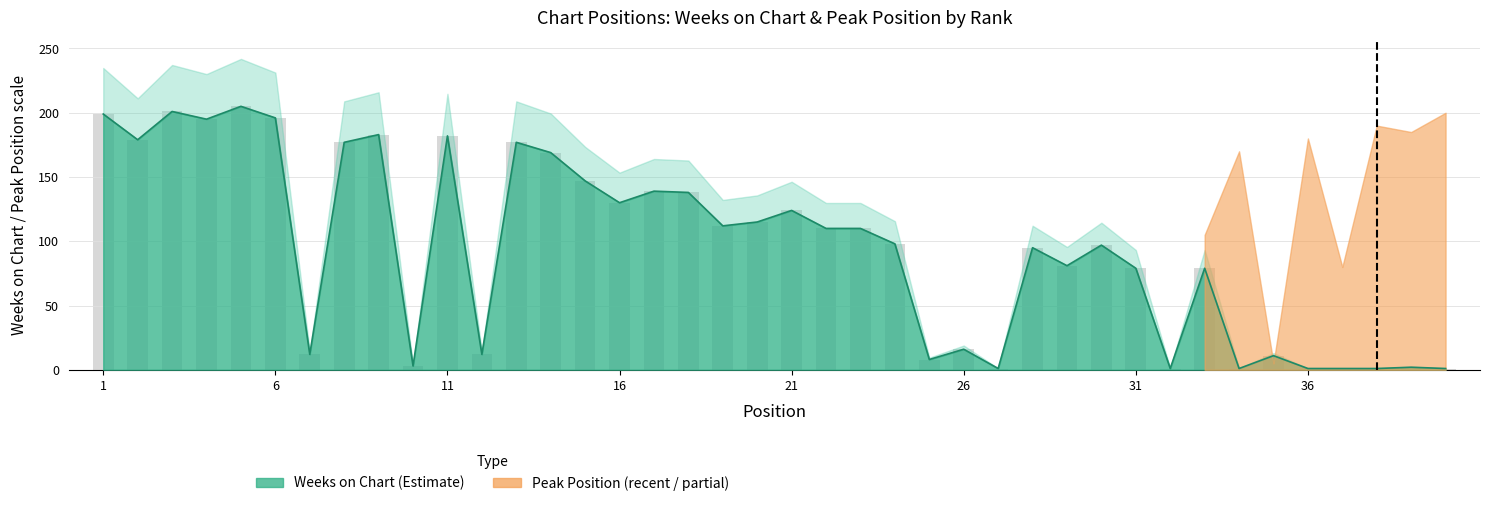

What is the difference between the maximum and minimum values?

204